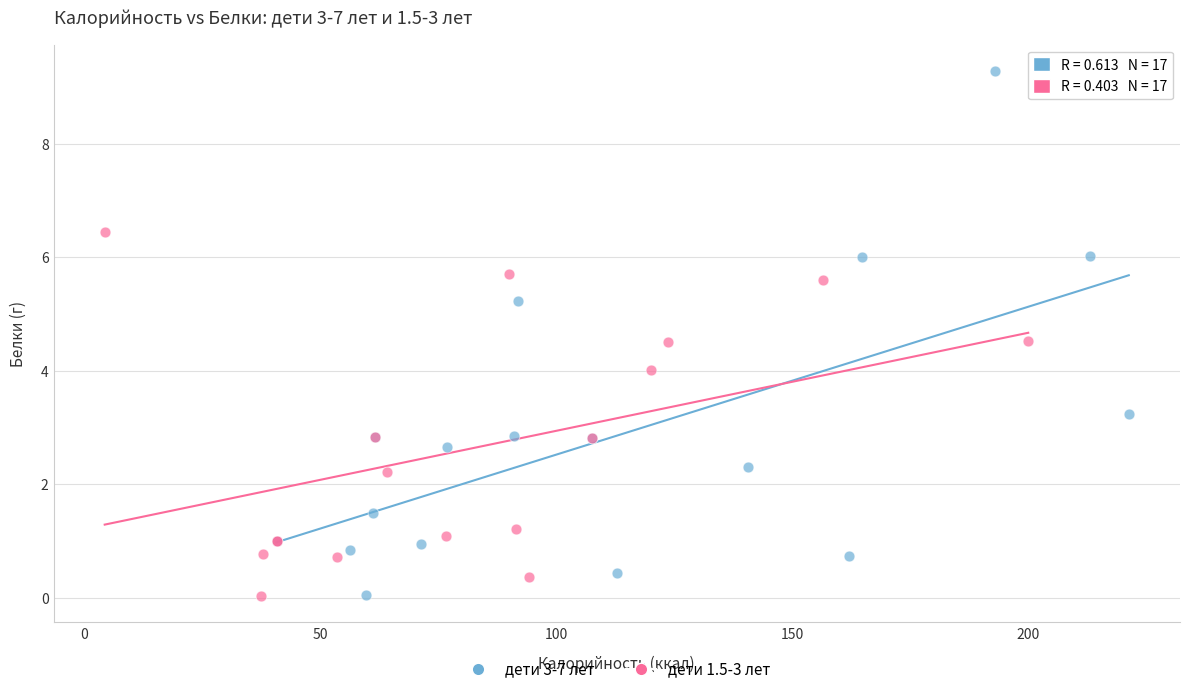

Which series contains the highest Y value?

дети 3-7 лет